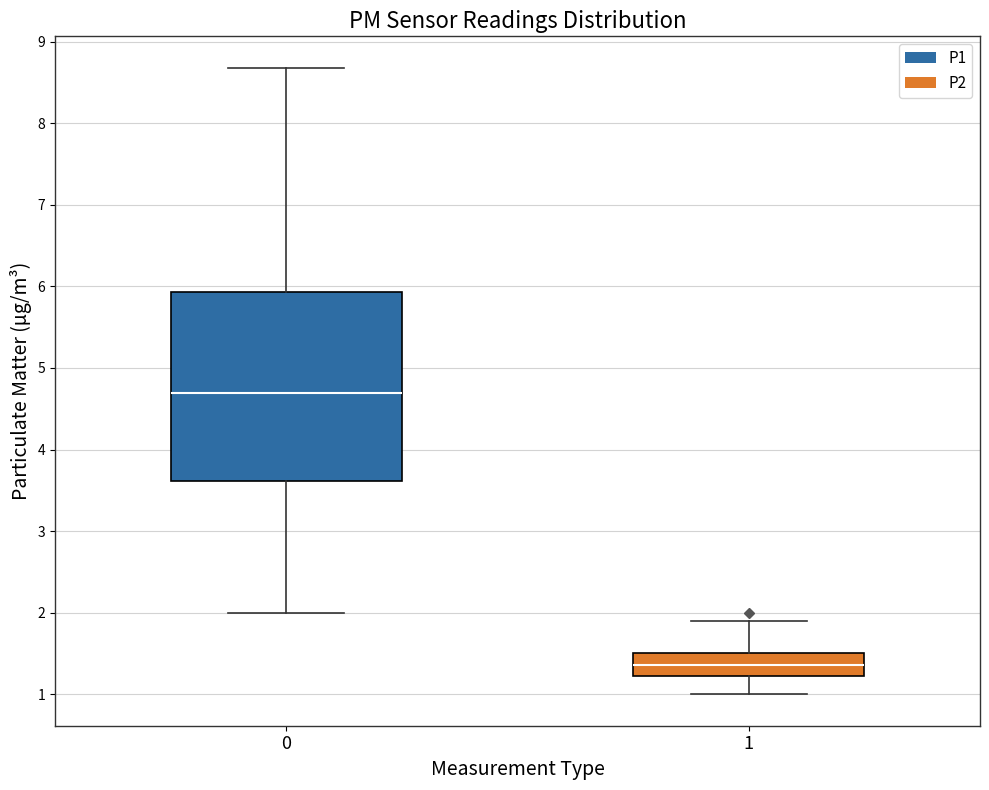

Where does the median line of the box at x = 1 sit on the y-axis? The values are not printed on the chart, so give them approximately, as read against the axis.

1.4